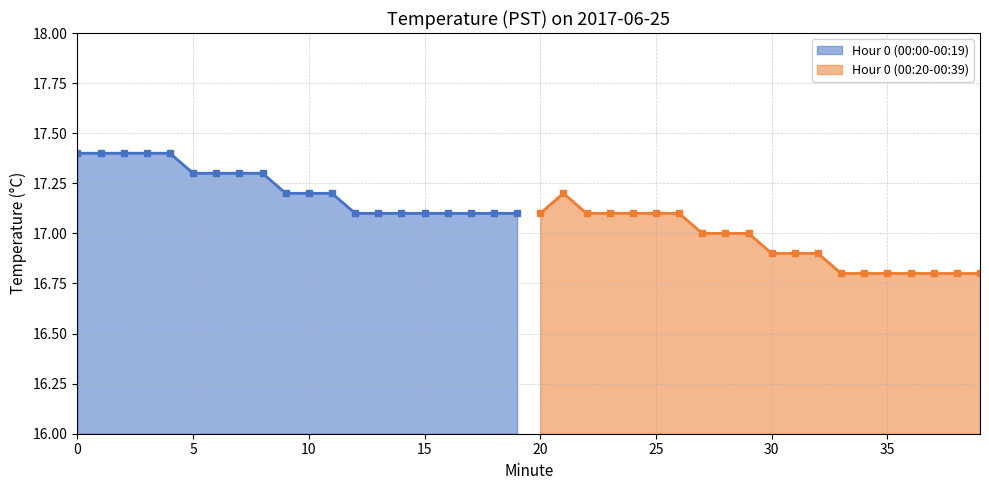

Count the Hour 0 (00:00-00:19) values in the range 17 to 18.

20